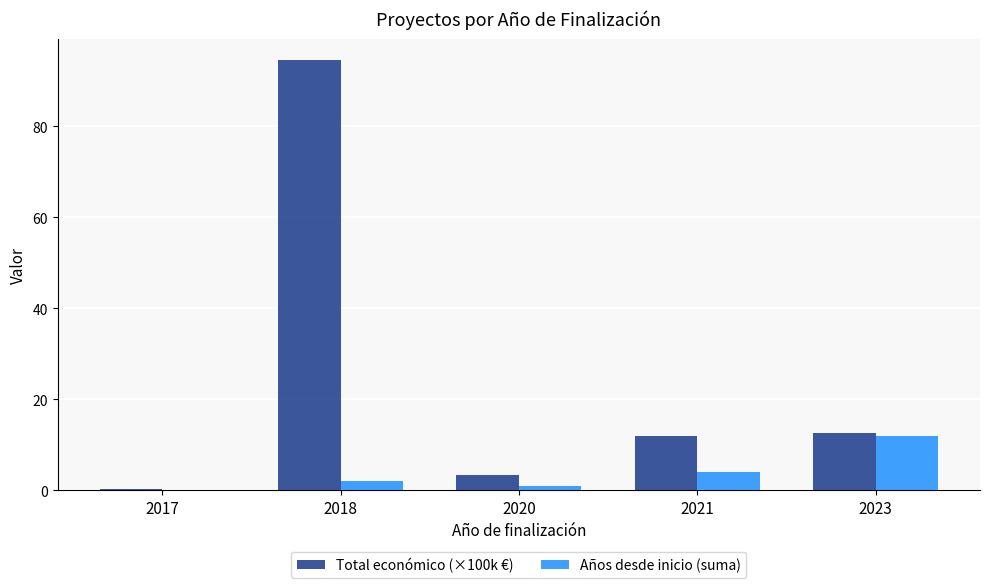

Count the number of data series in this chart.

2